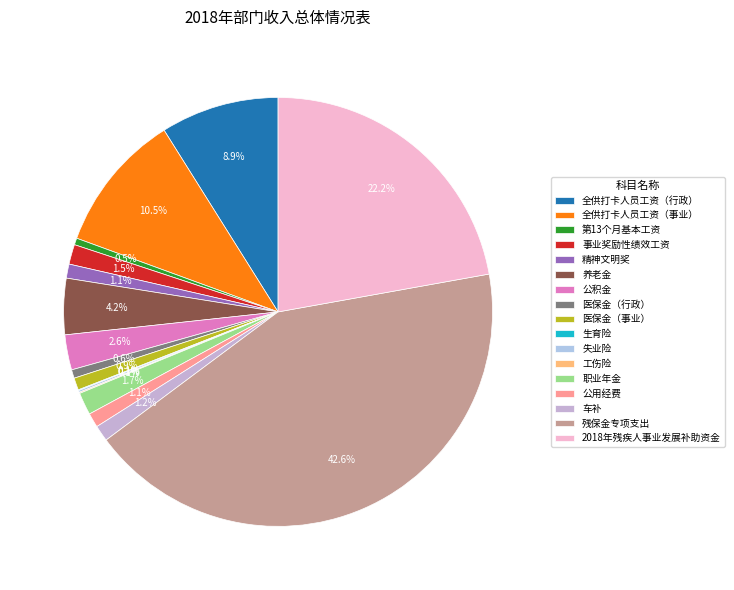

Is there any slice that represents more than half of the pie?

No